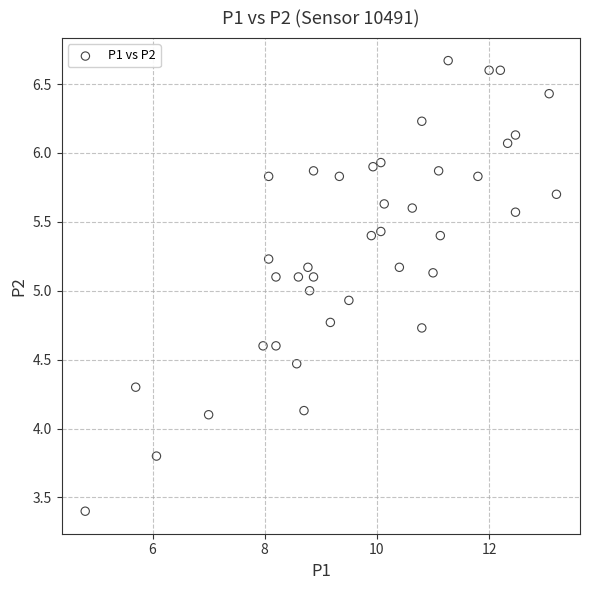

What is the range of Y values (max minus min)?

3.3